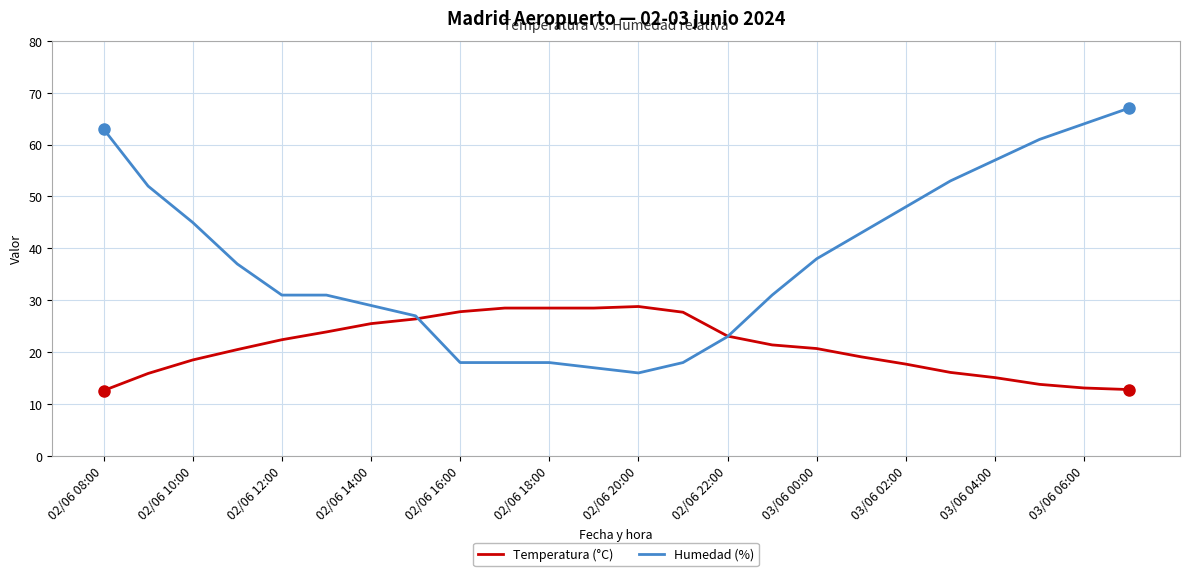

Which series has the largest range (max minus min)?

Humedad (%)